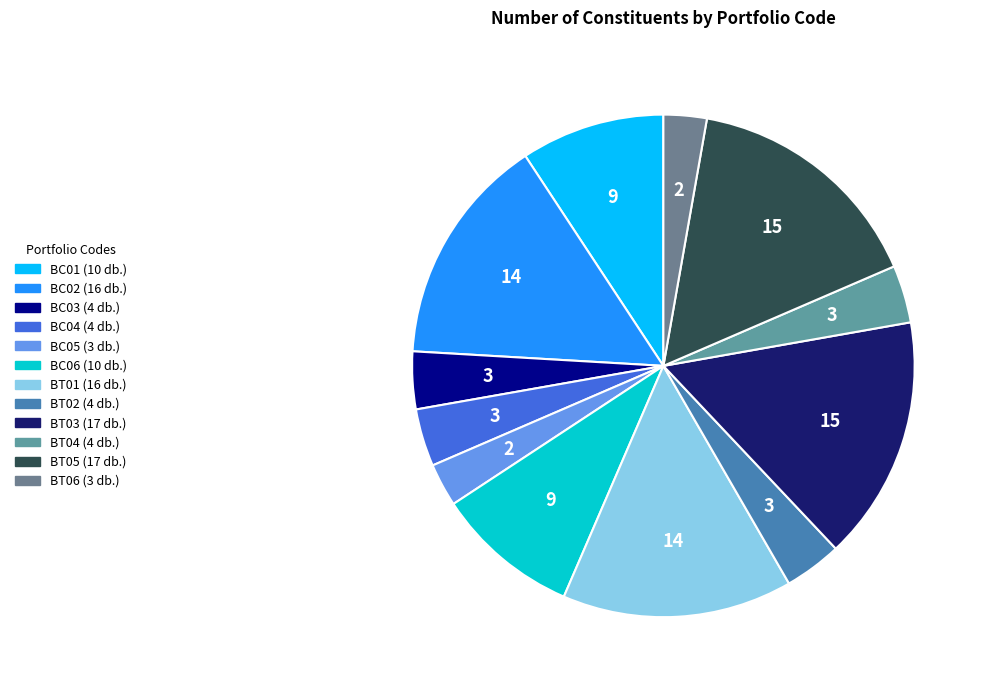

To the nearest percent, what portion does BT06 represent?

3%